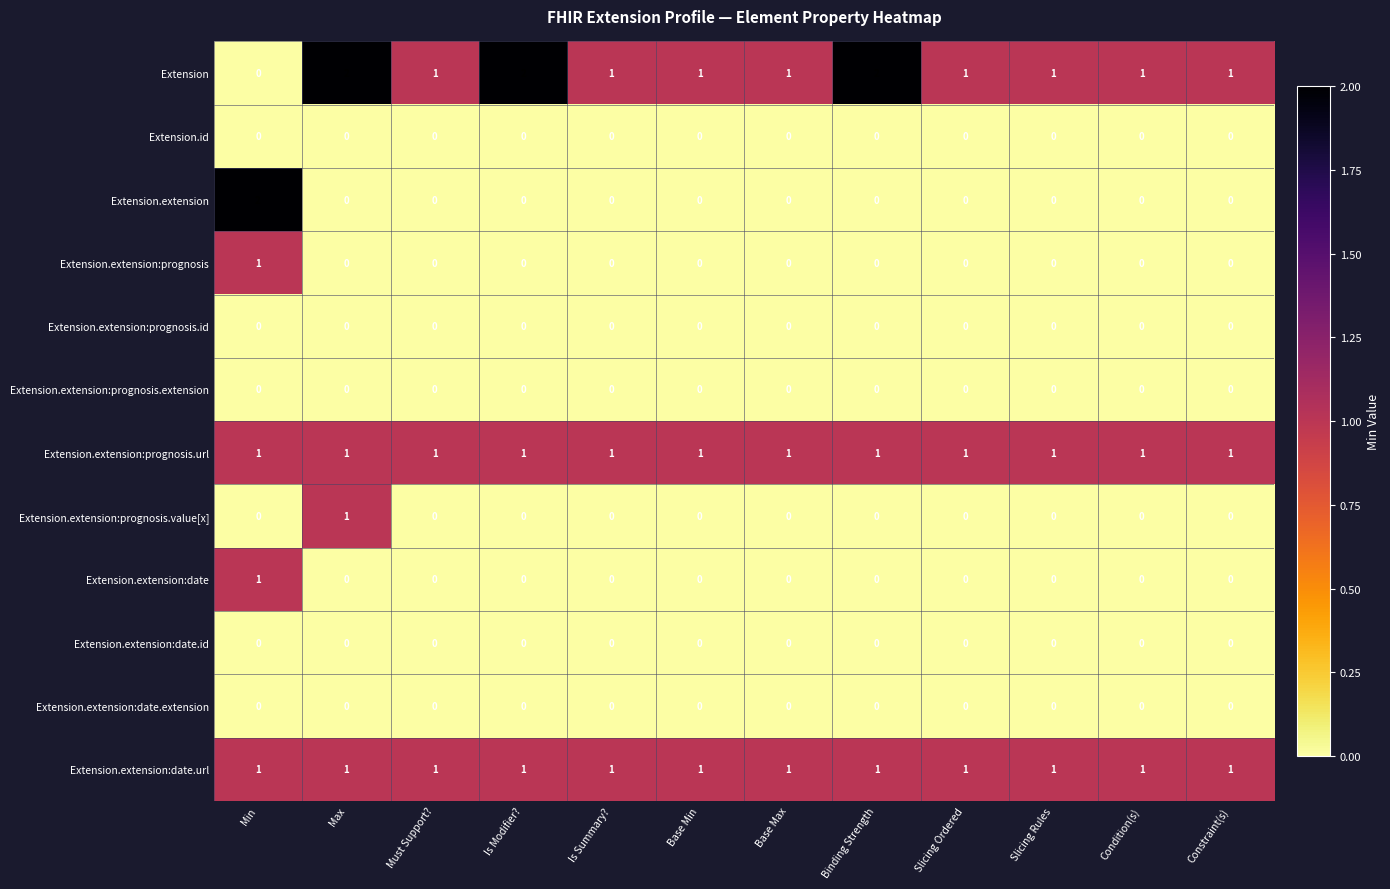

At which label does Extension.extension:prognosis.value[x] reach its peak?

Max